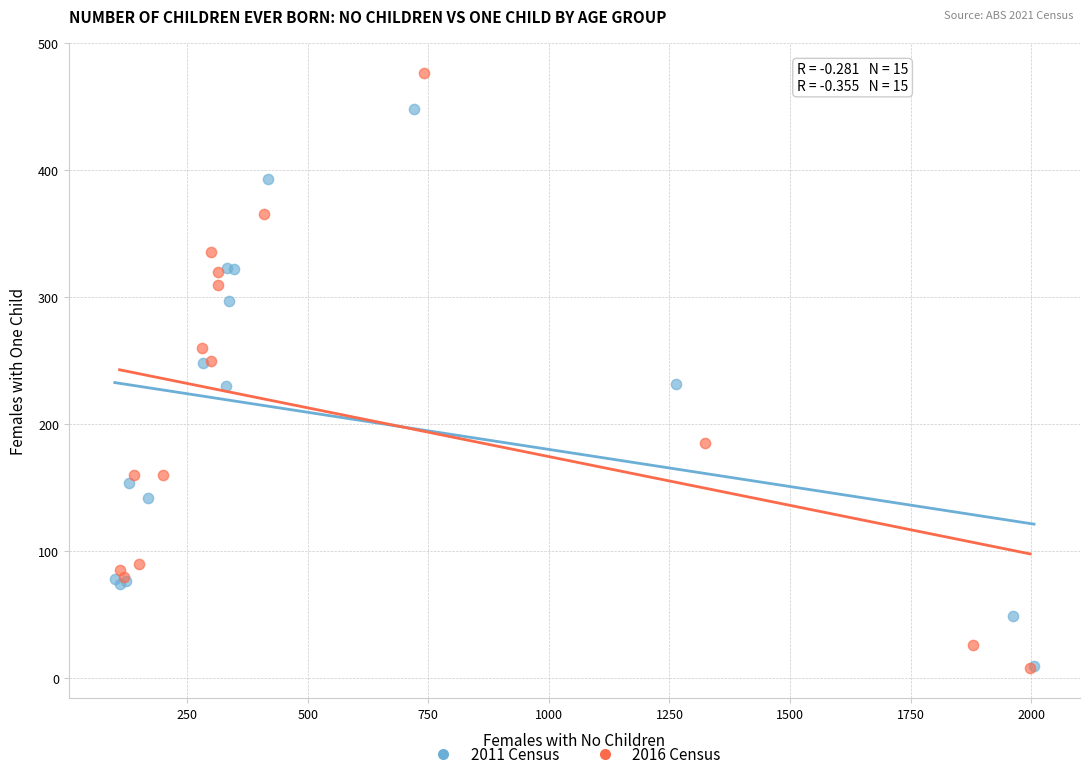

Which series contains the highest Y value?

2016 Census